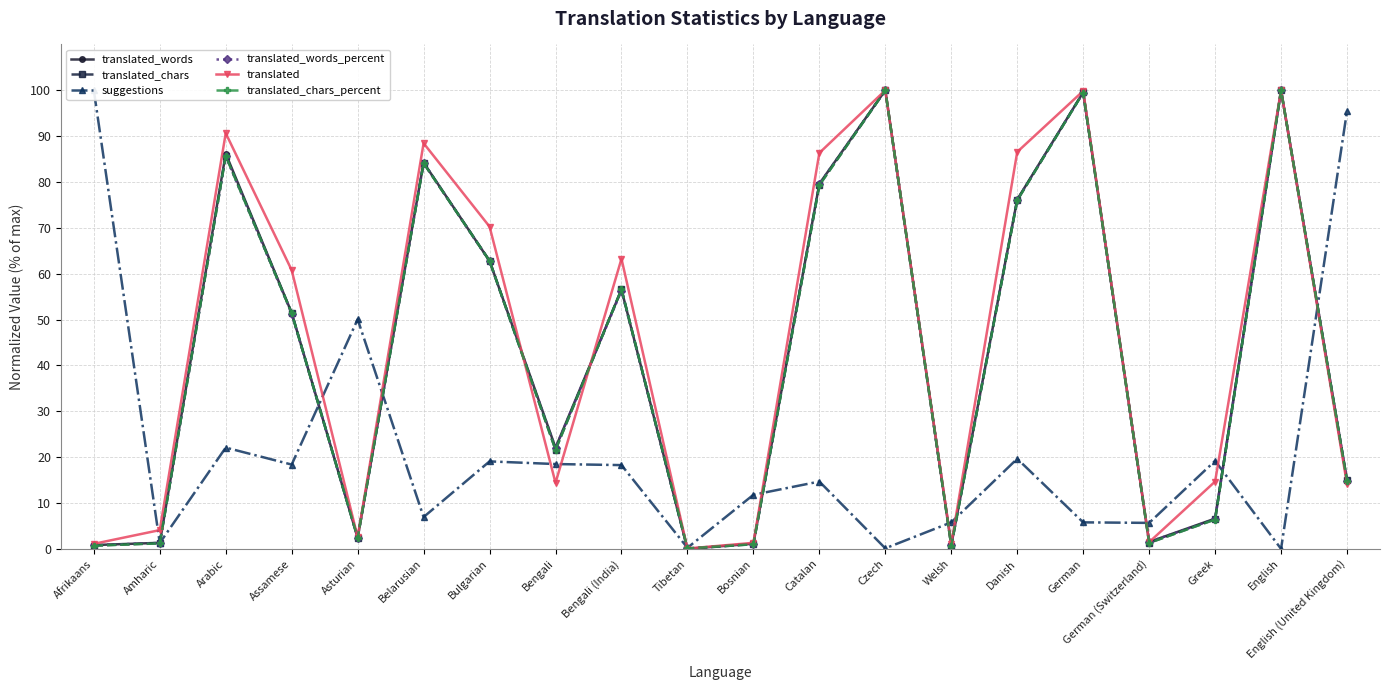

Is this an area chart (filled region under the line)?

No